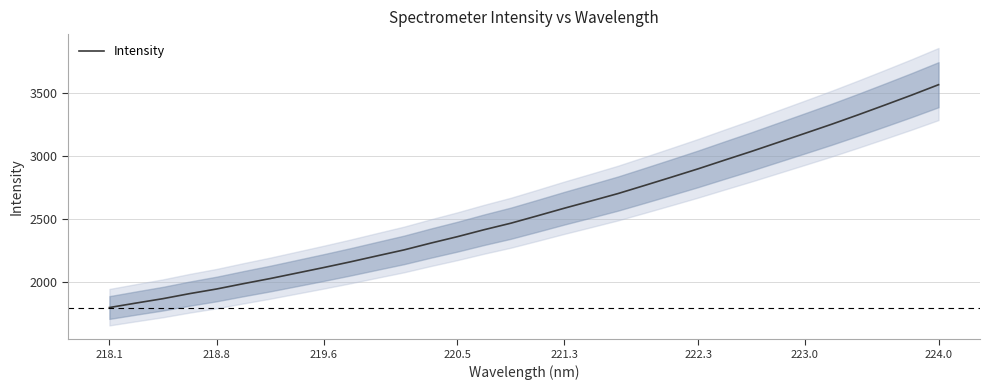

What is the greatest value displayed?

3563.6